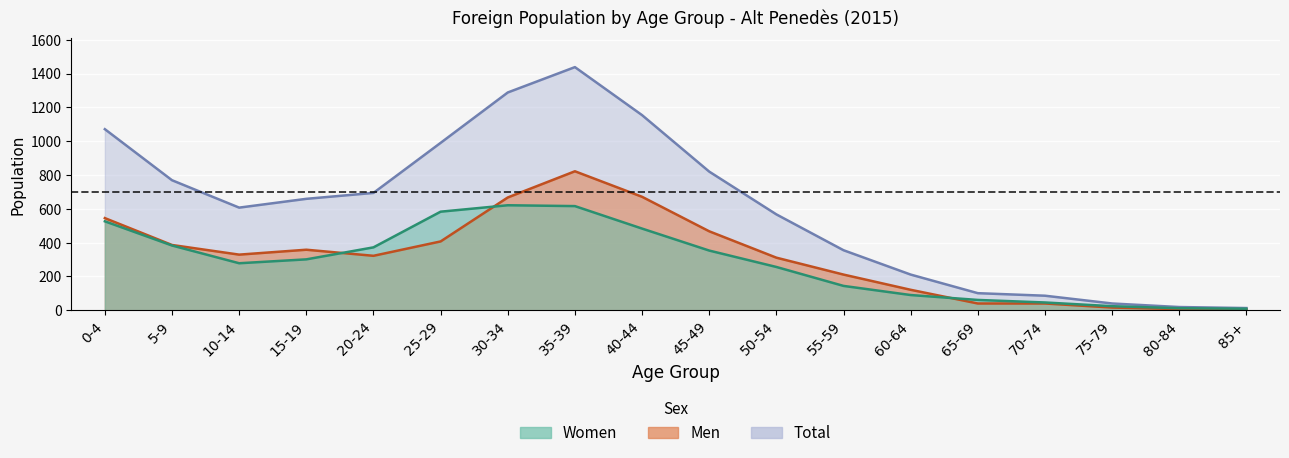

Between 45-49 and 30-34, which is larger?

30-34